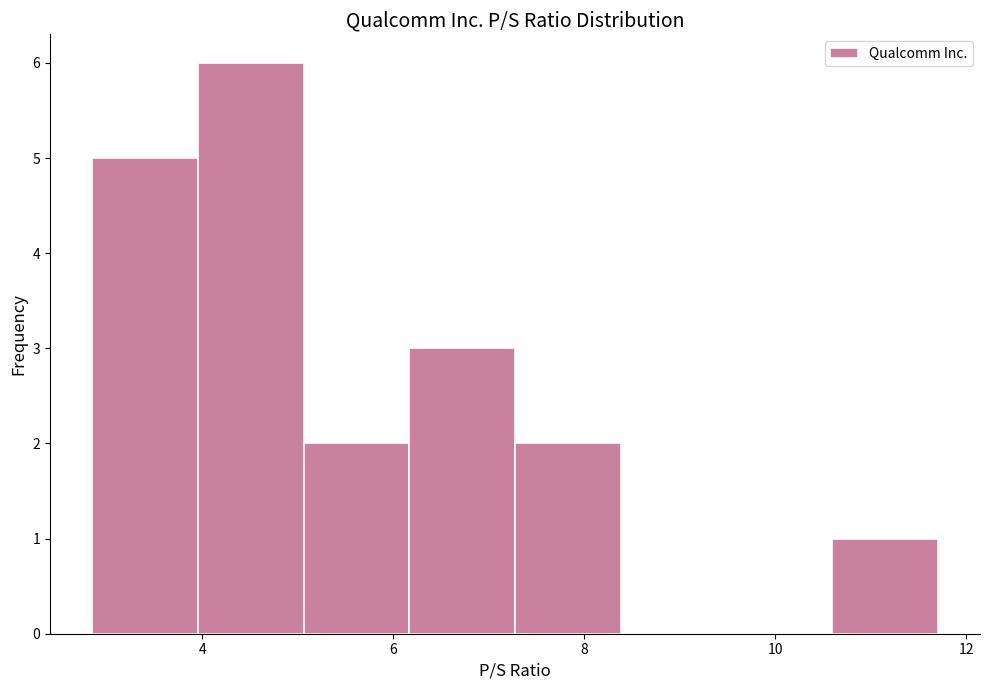

Reading left to right, list every bar in this chart as the range it spans on the x-axis followed by its height. Neither the bar edges nor the heights are printed on the chart, so give them approximately, as read against the axes.

2.8 to 4.0: 5
4.0 to 5.0: 6
5.0 to 6.2: 2
6.2 to 7.2: 3
7.2 to 8.4: 2
8.4 to 9.4: 0
9.4 to 10.6: 0
10.6 to 11.8: 1